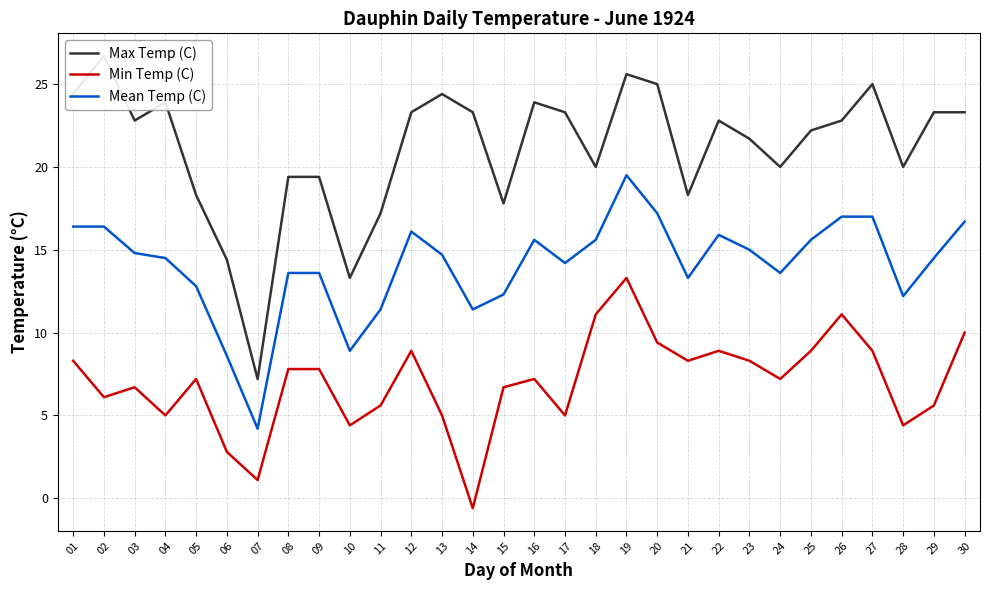

What is the difference between the second highest and minimum values in the Min Temp (C) series?

11.7